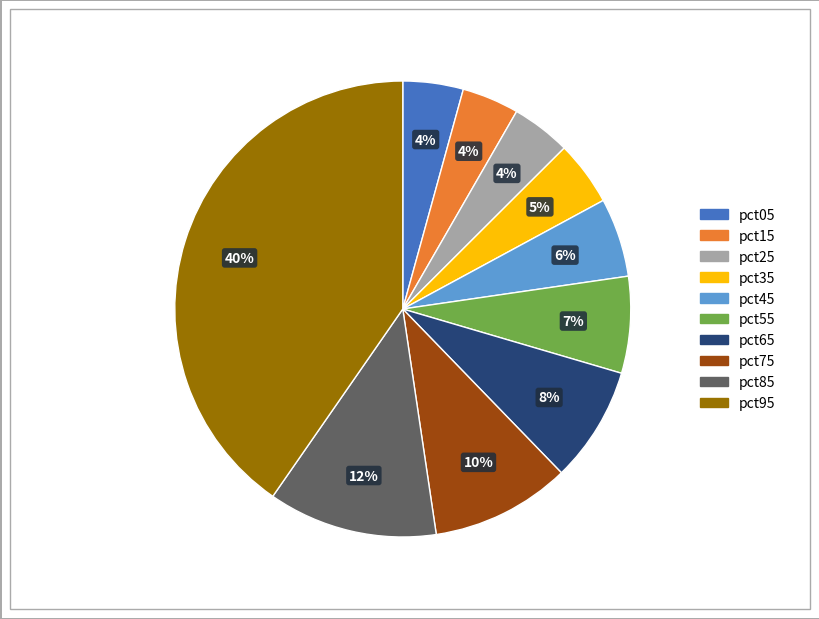

What is the largest slice in the pie chart?

pct95